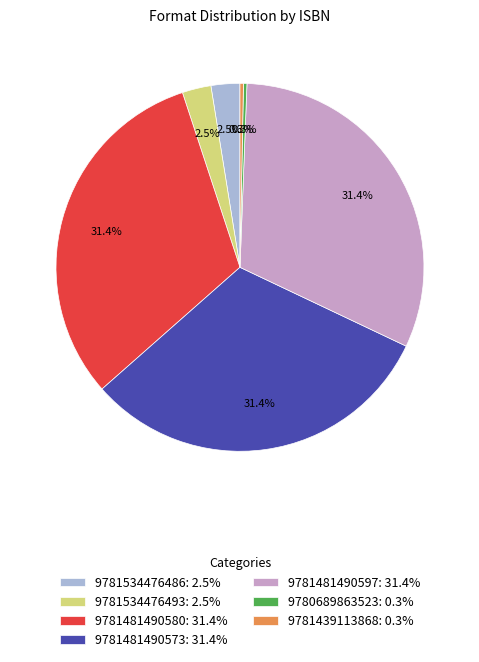

Is there any slice that represents more than half of the pie?

No